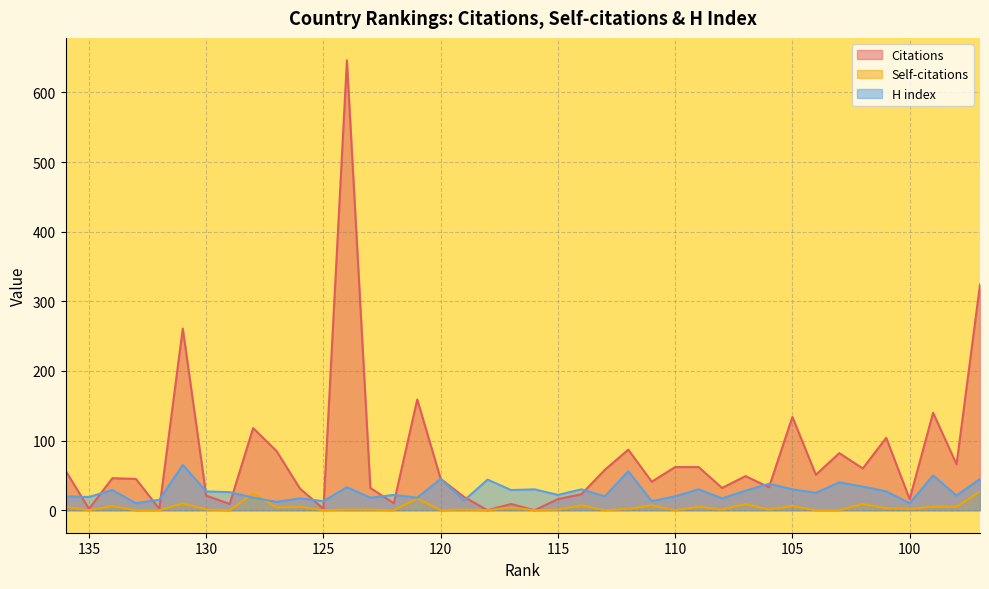

The value of Self-citations at 99 is 5. True or false?

True